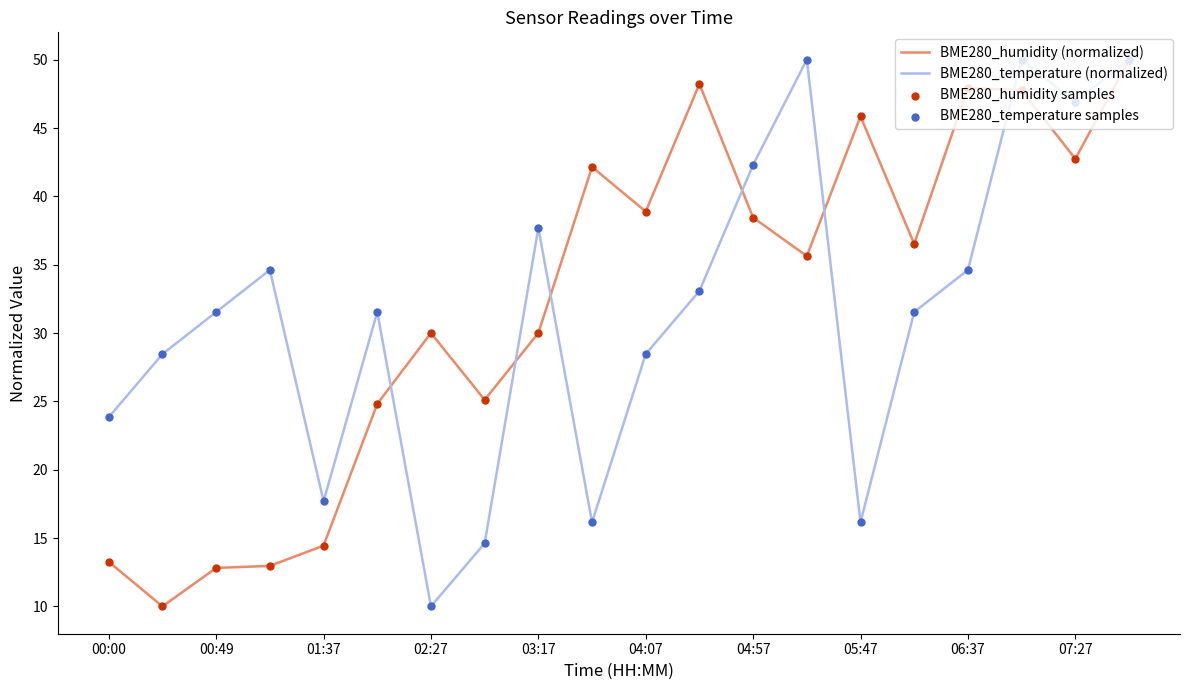

What is the highest value of the BME280_temperature (normalized) series?

50.0